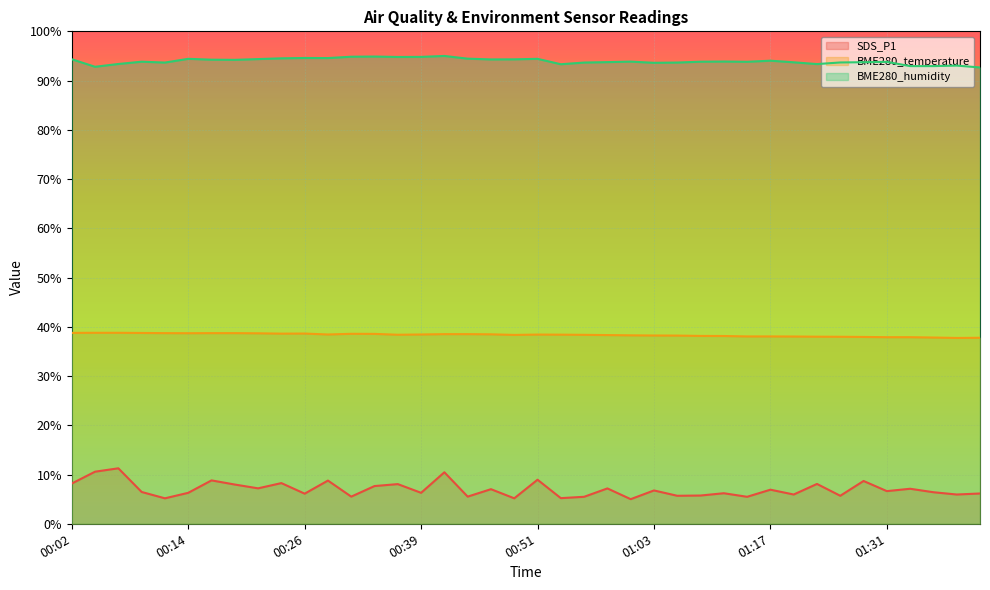

The value of BME280_temperature at 00:36 is 38.4. True or false?

True